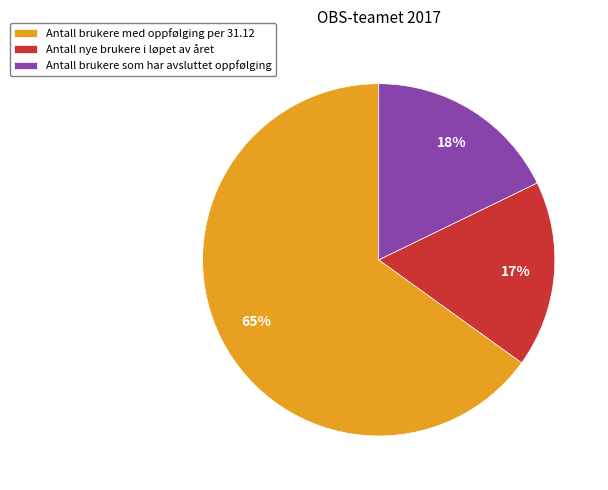

Is it true that Antall nye brukere i løpet av året is 17% of the pie?

True